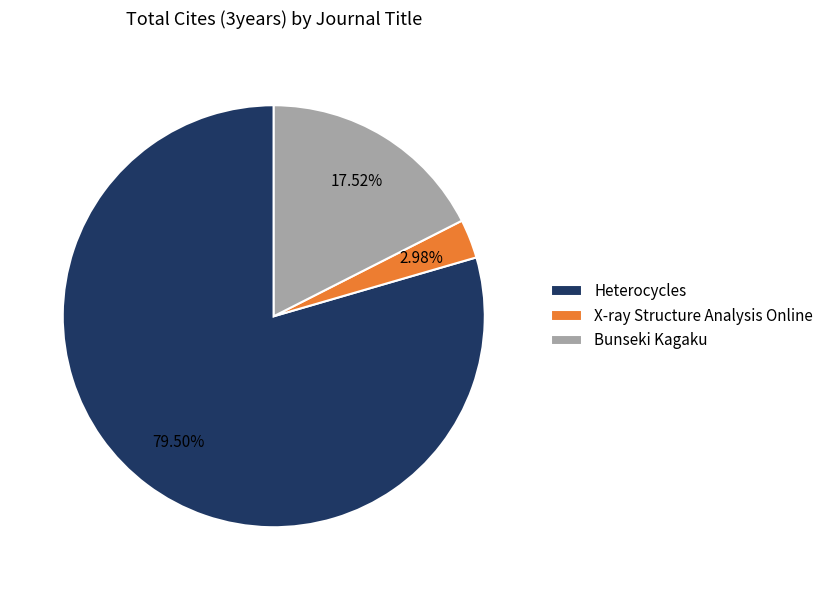

Is there any slice that represents more than half of the pie?

Yes